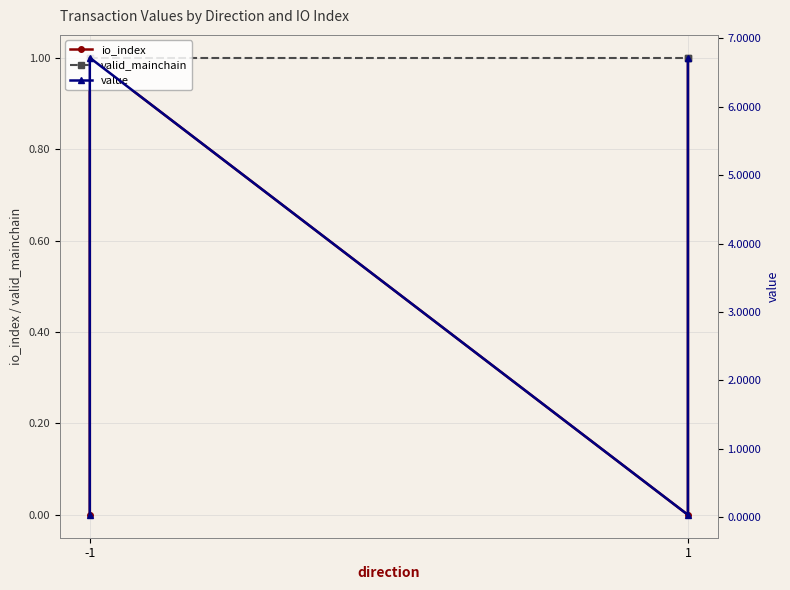

How many interior local peaks does the value series have?

1